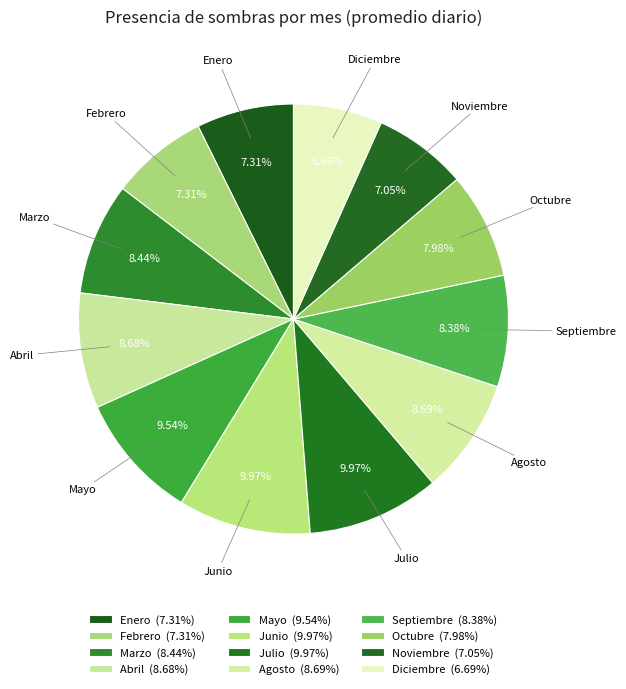

How many segments does this pie chart have?

12